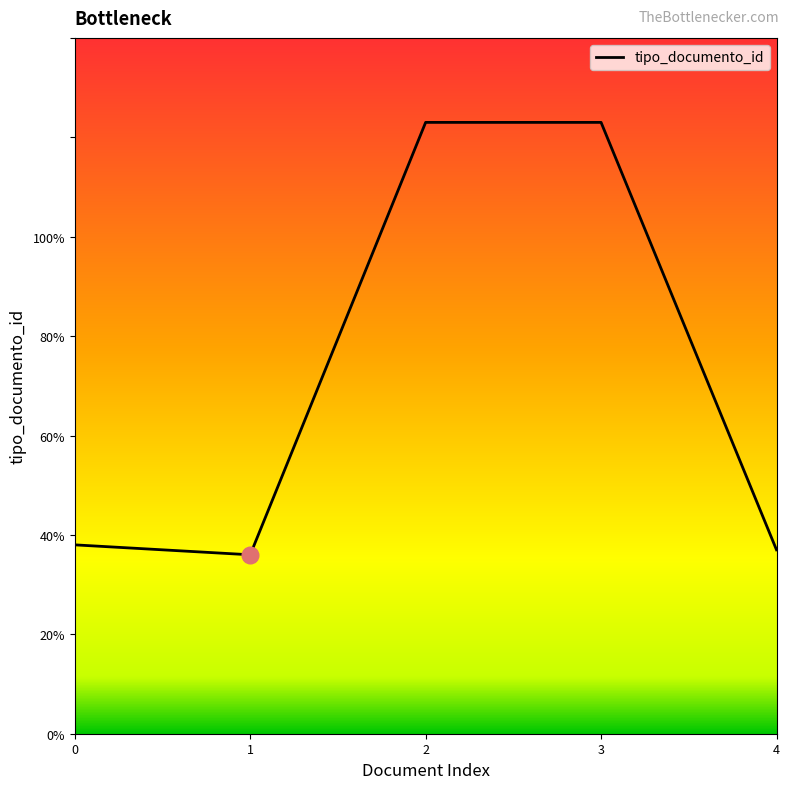

What is the difference between the second highest and second lowest values?

86